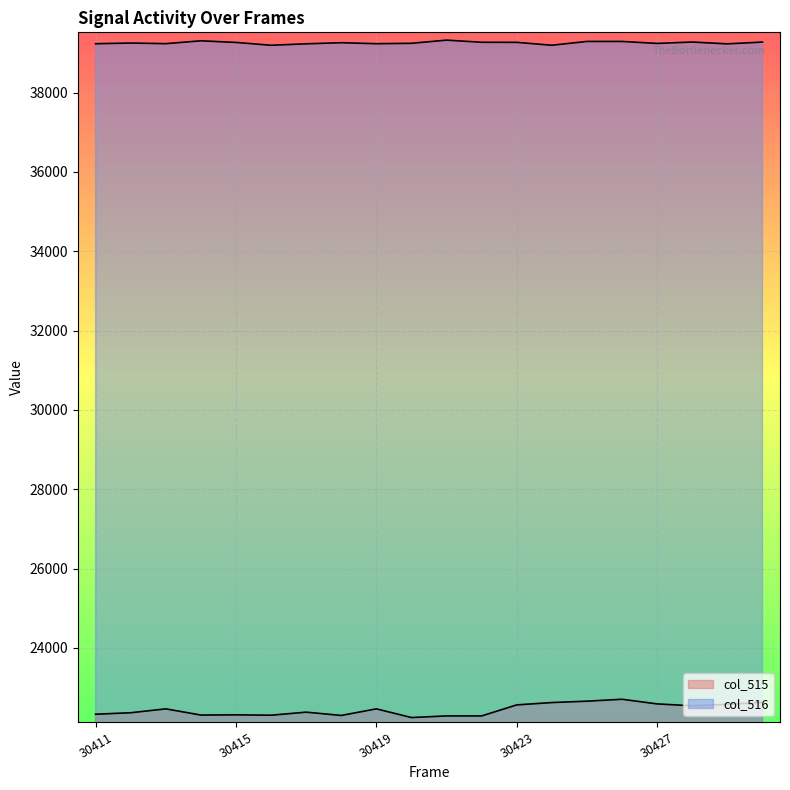

What is the average value of the col_516 series?

39254